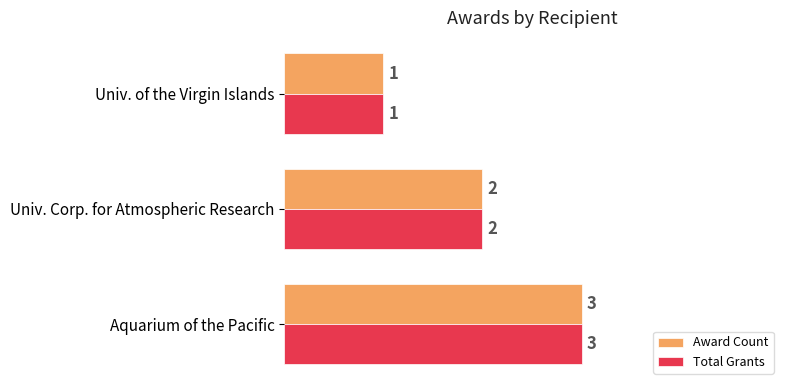

Which category has the highest value in the Award Count series?

Aquarium of the Pacific